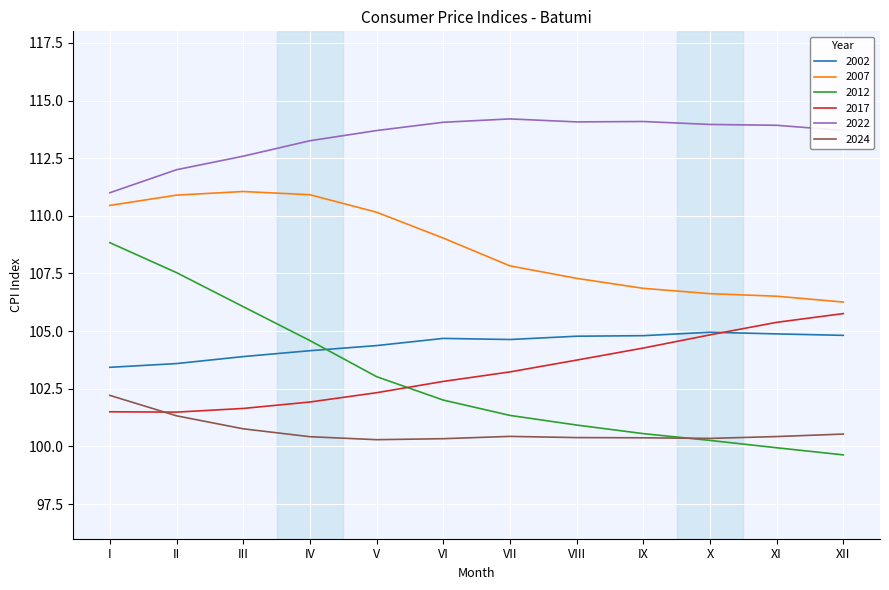

True or false: 2017 has a value of 146.7 at V.

False